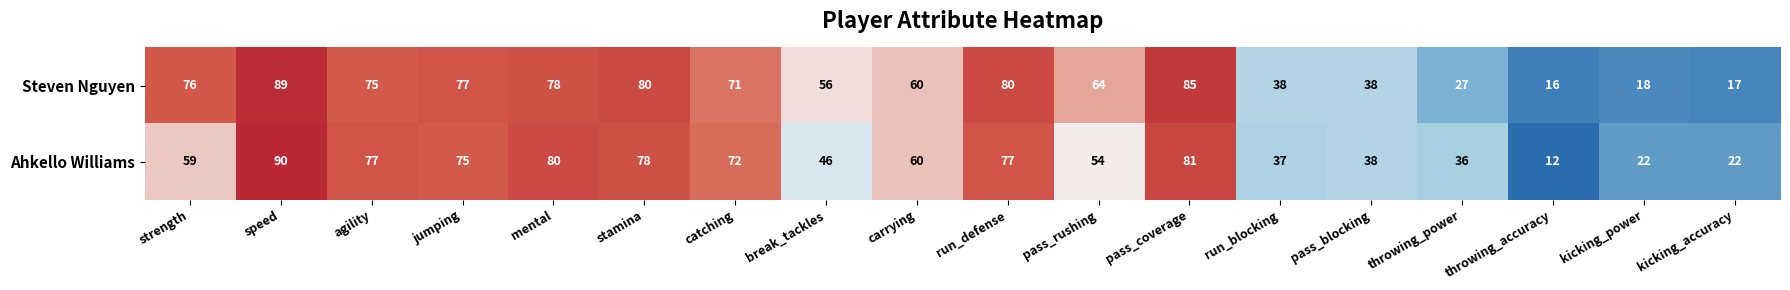

What is the difference between the Ahkello Williams values at agility and throwing_accuracy?

65